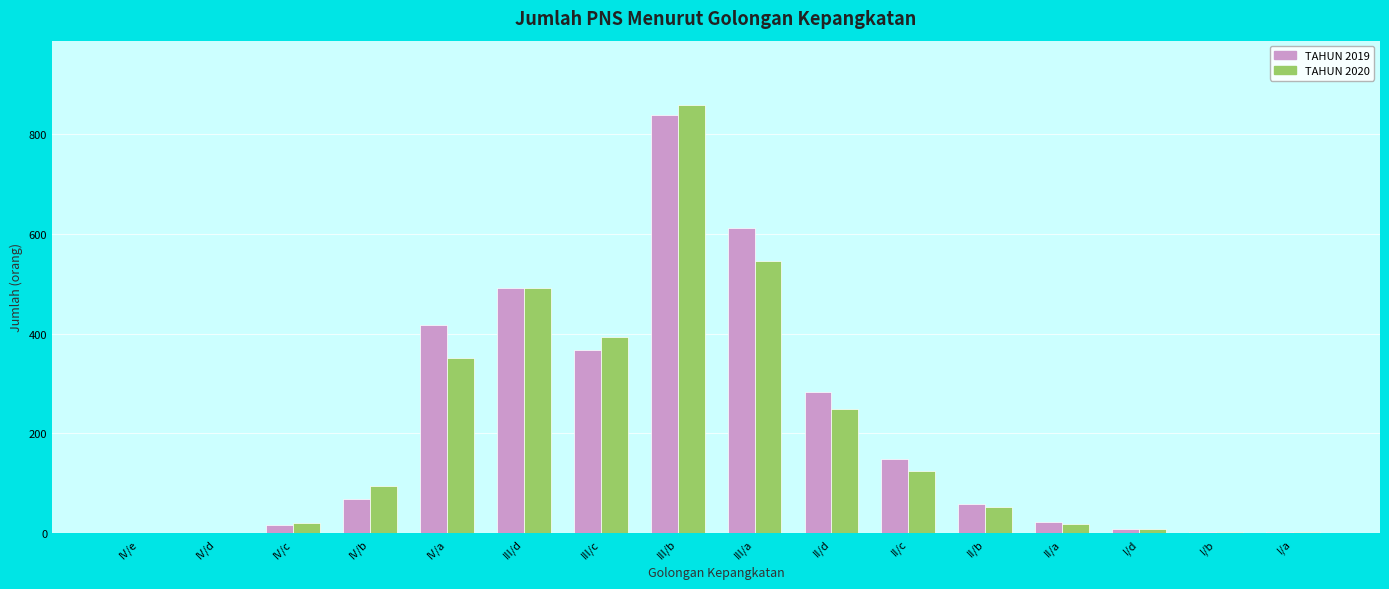

At which category is the sum across all series the highest?

III/b